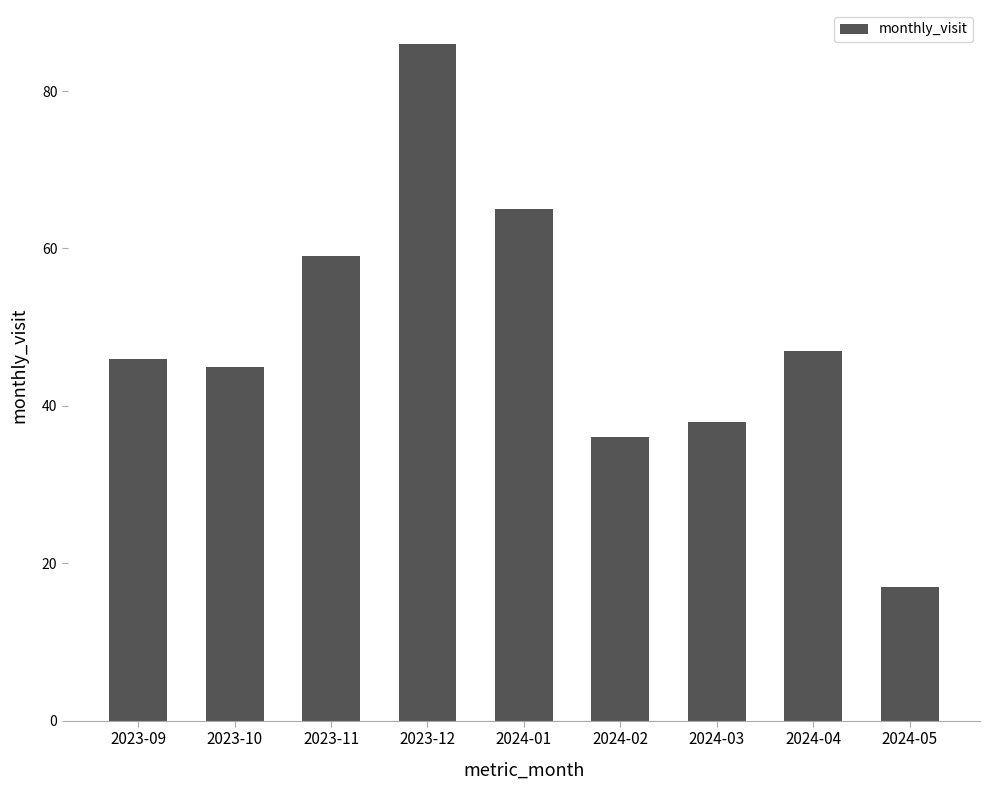

At which label is the value closest to 51?

2024-04